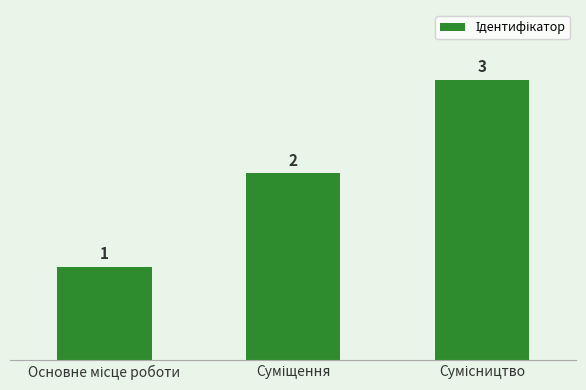

How many values are between 1 and 3?

3